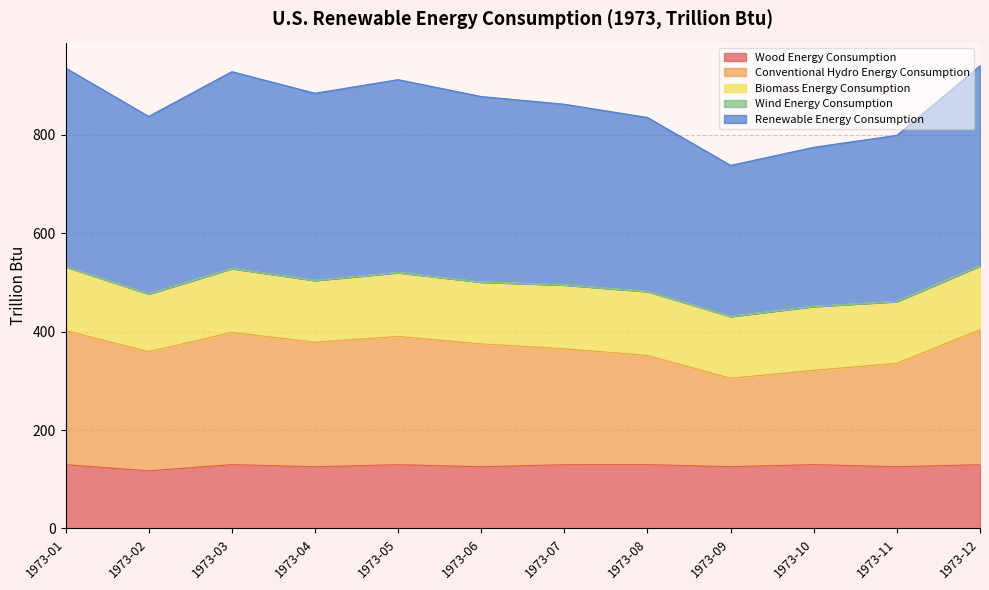

What is the value of the Renewable Energy Consumption point at the 10th from the left?

774.9